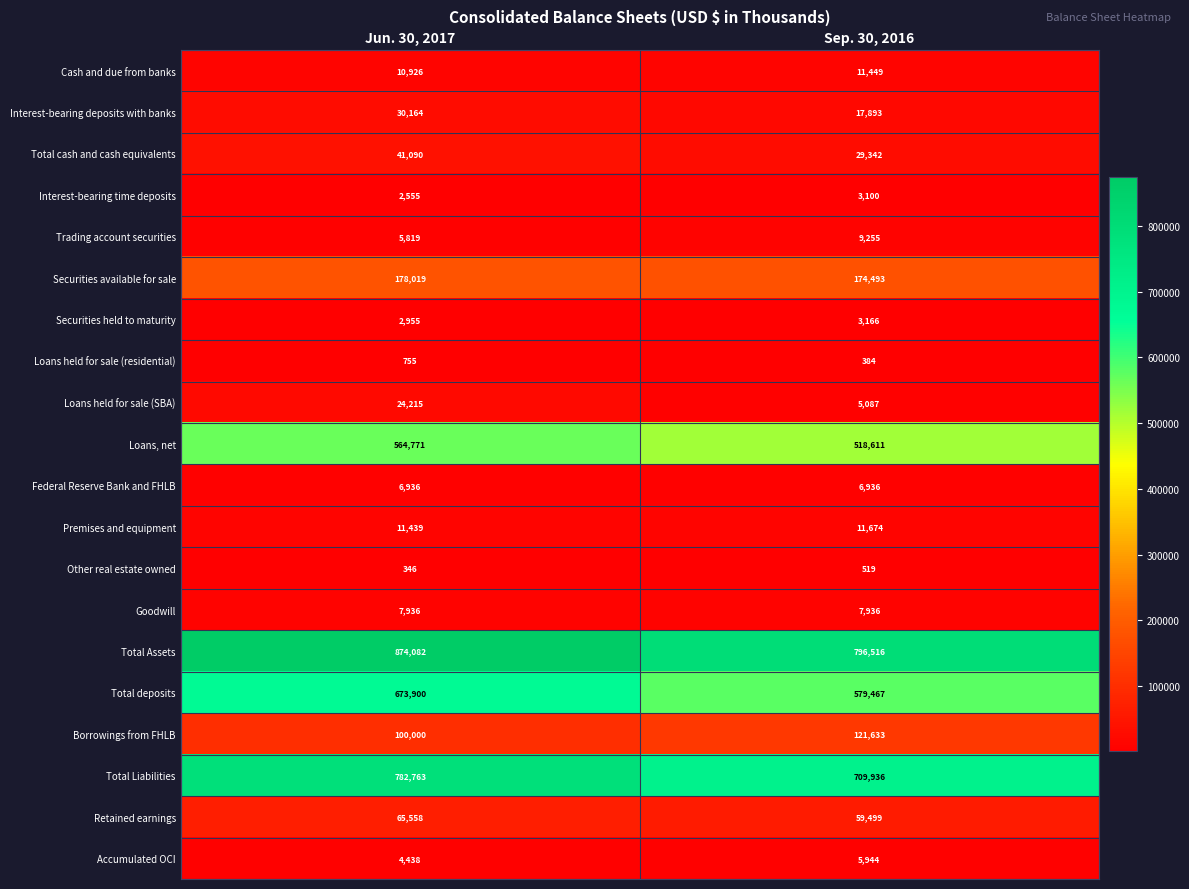

What is the spread (max minus min) of values at Sep. 30, 2016?

796132